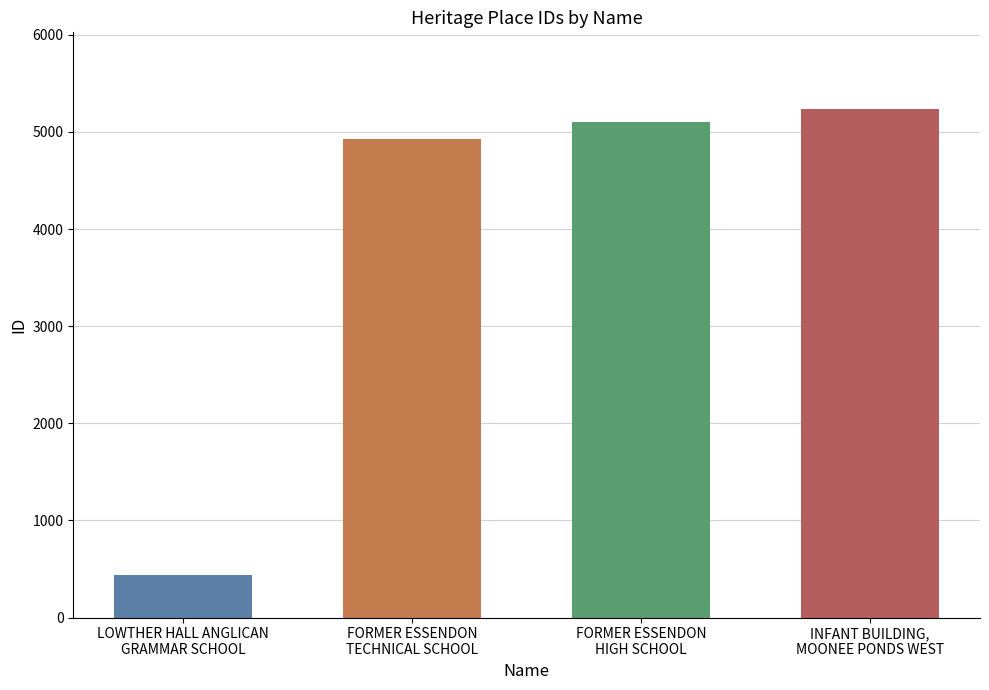

Which label corresponds to the smallest value in the chart?

LOWTHER HALL ANGLICAN
GRAMMAR SCHOOL